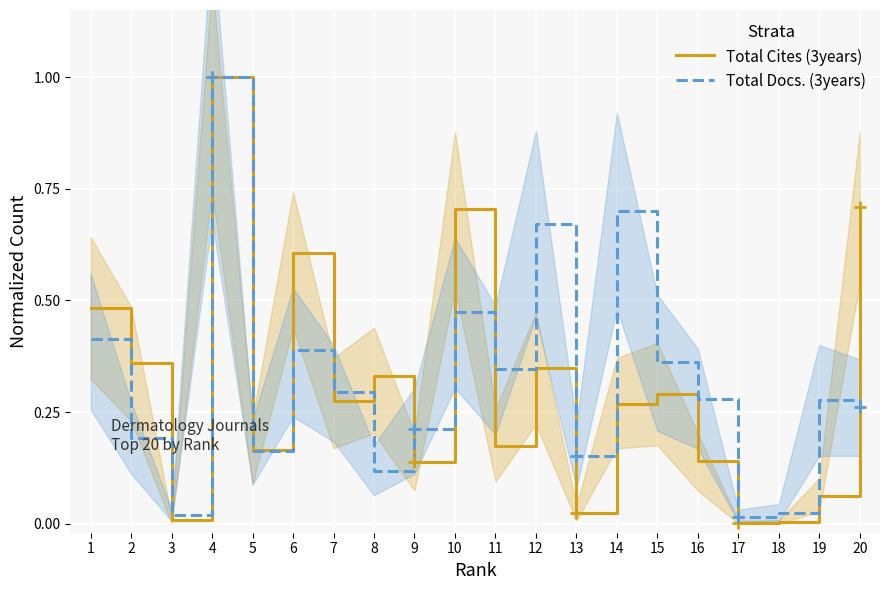

True or false: Total Cites (3years) has a value of 0.0 at 3.

True